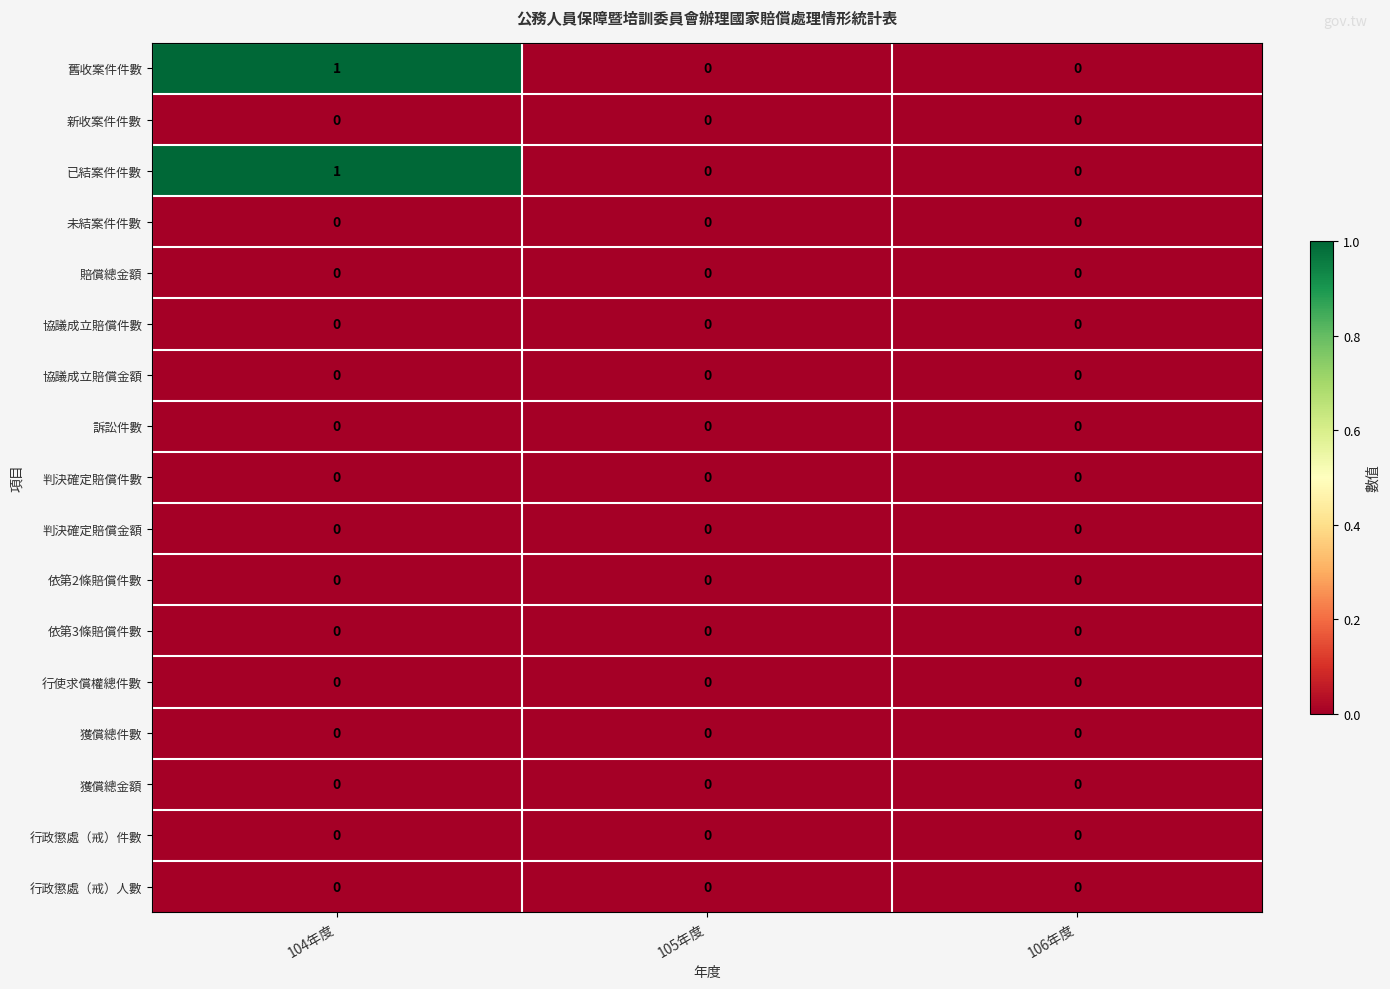

The 已結案件件數 series shows 2 at 104年度. True or false?

False